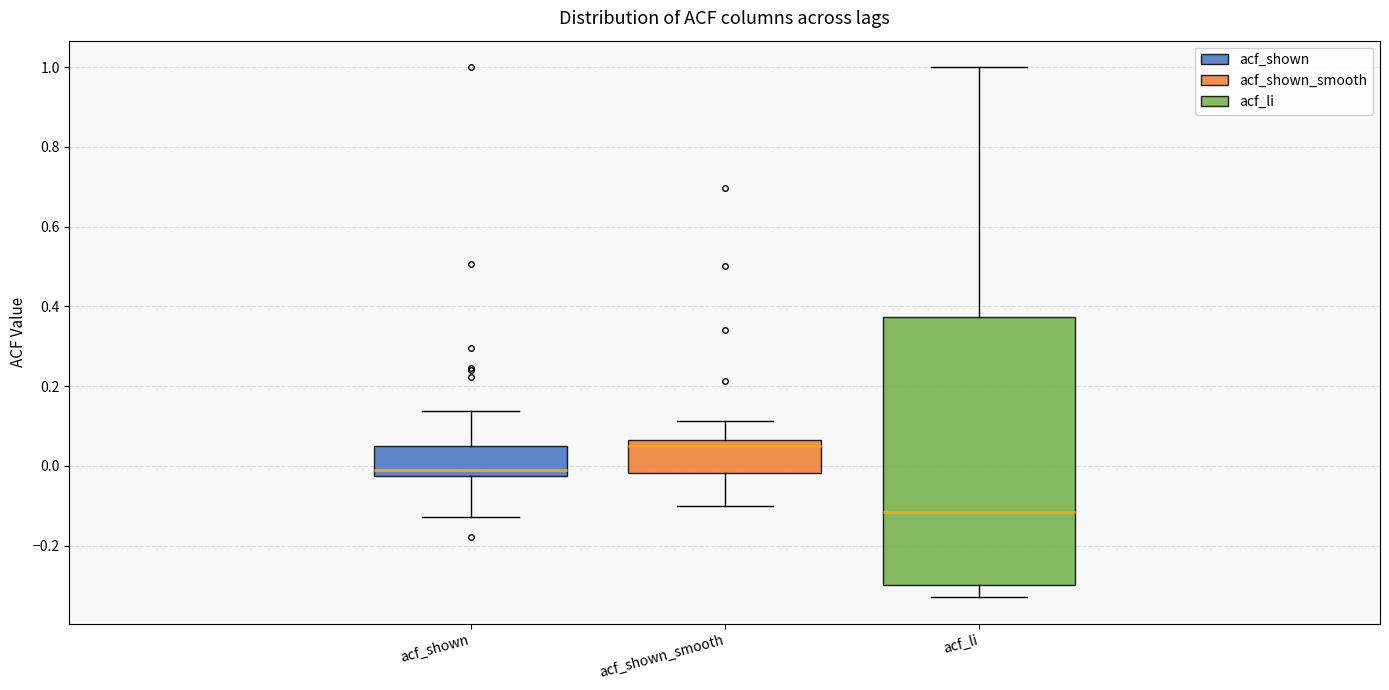

Comparing the boxes themselves (not the whiskers), which one is the tallest?

acf_li